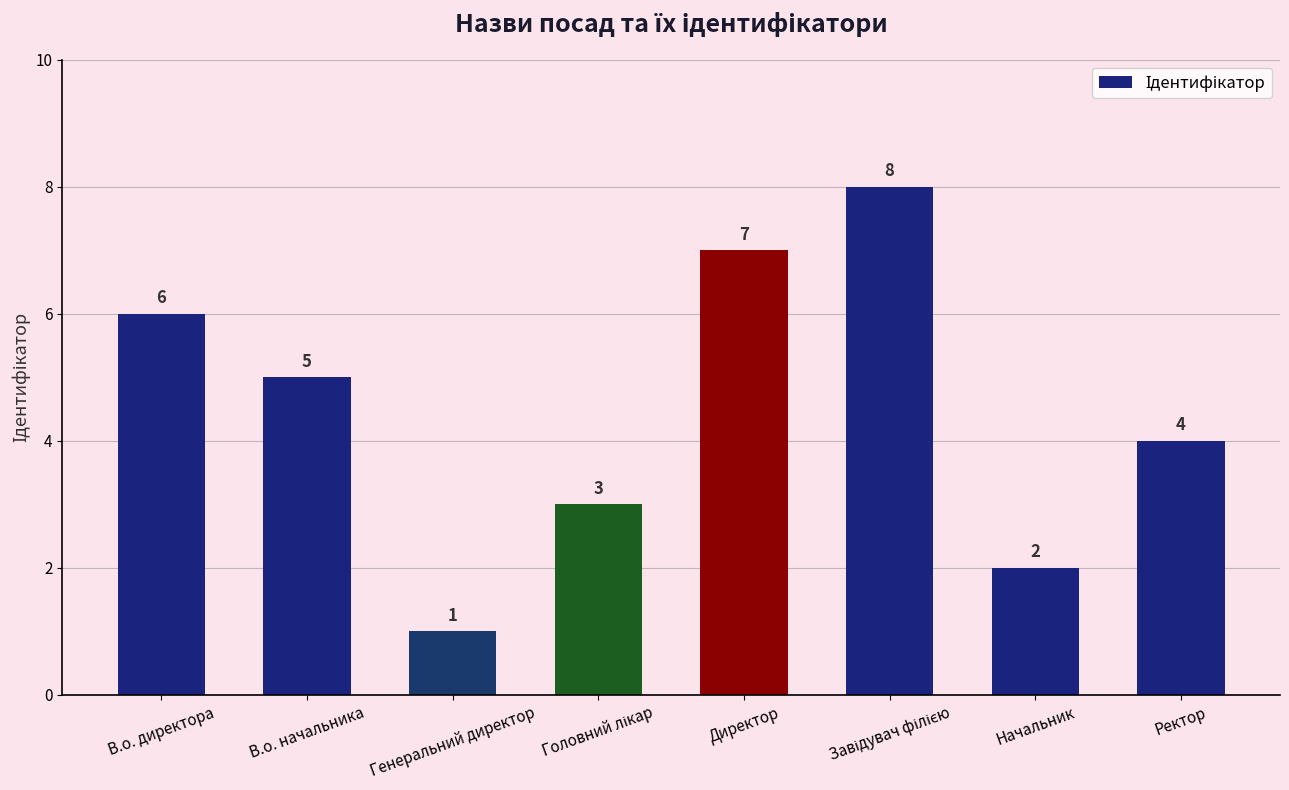

Reading right to left, list all the values displayed in this chart.

4	2	8	7	3	1	5	6